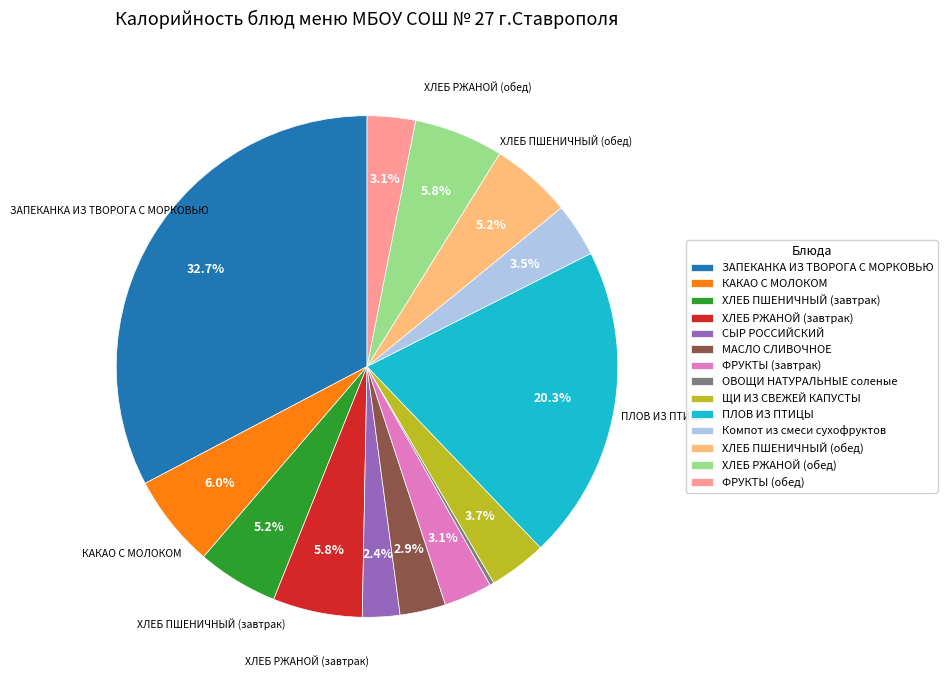

Approximately how many times larger is the value at МАСЛО СЛИВОЧНОЕ compared to ФРУКТЫ (обед)?

0.9